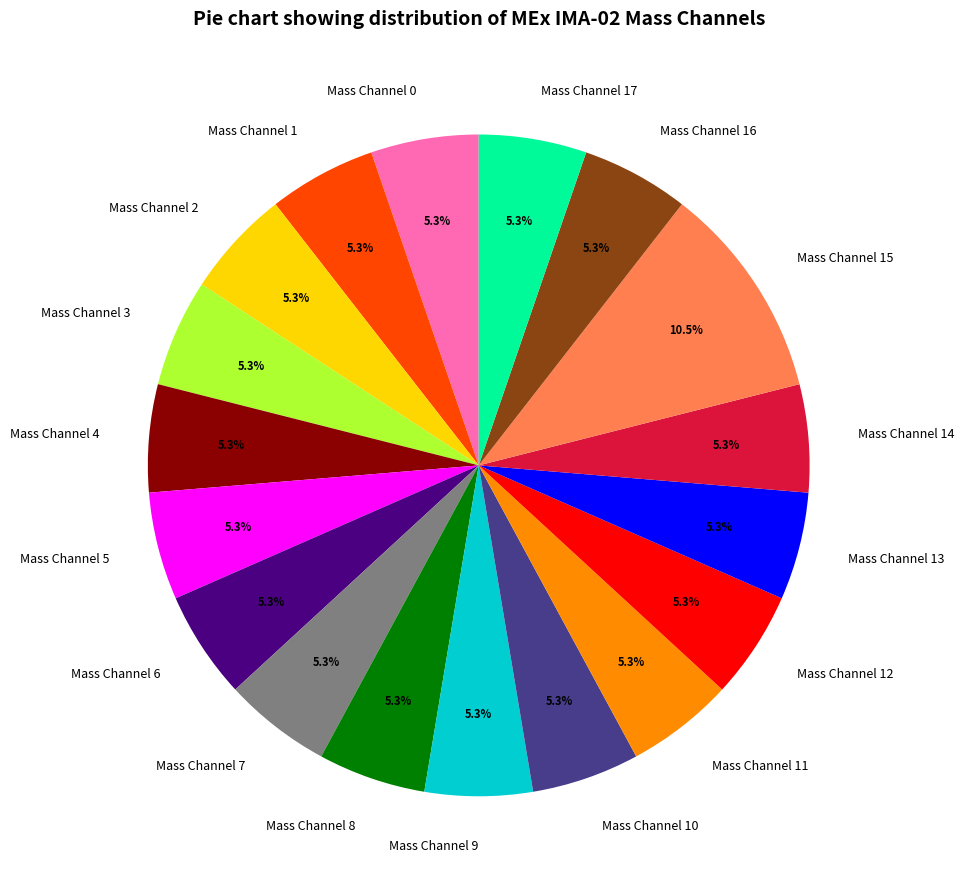

Is Mass Channel 3 the majority of the pie?

No